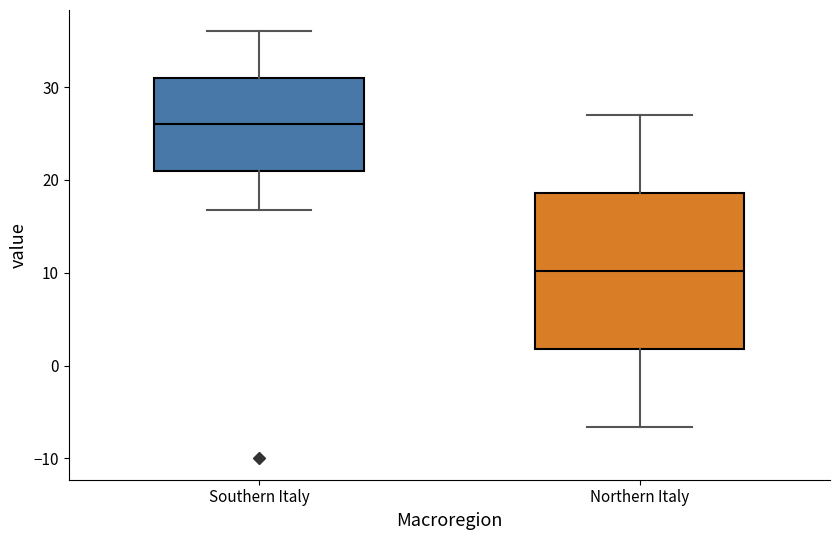

Where does the median line of the box for Southern Italy sit on the y-axis? The values are not printed on the chart, so give them approximately, as read against the axis.

26